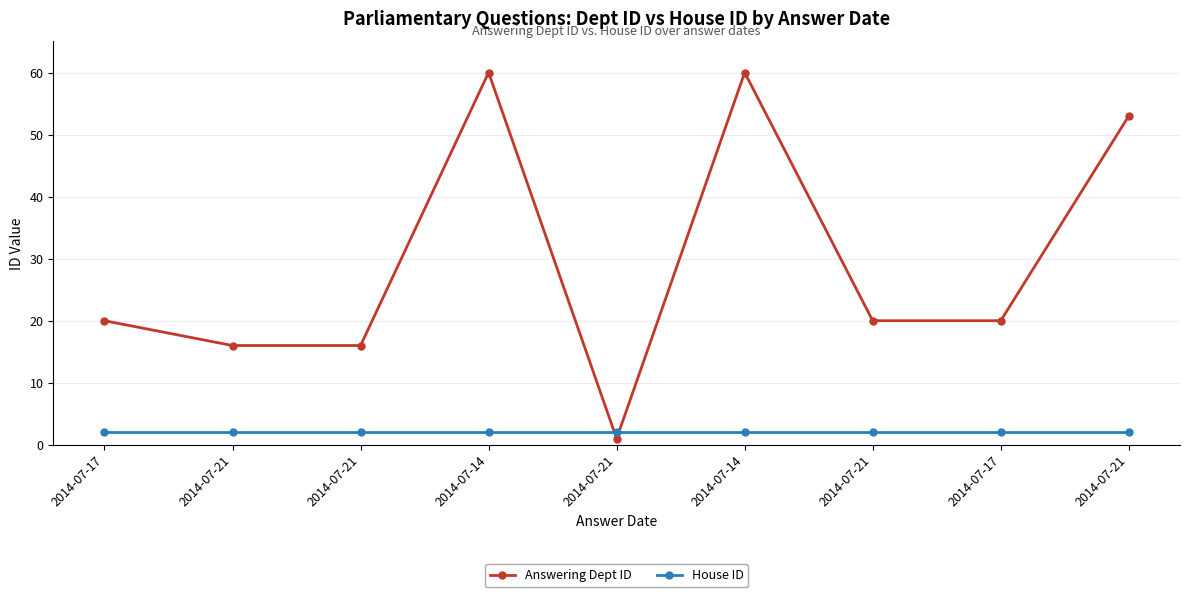

True or false: House ID and Answering Dept ID intersect in this chart.

True